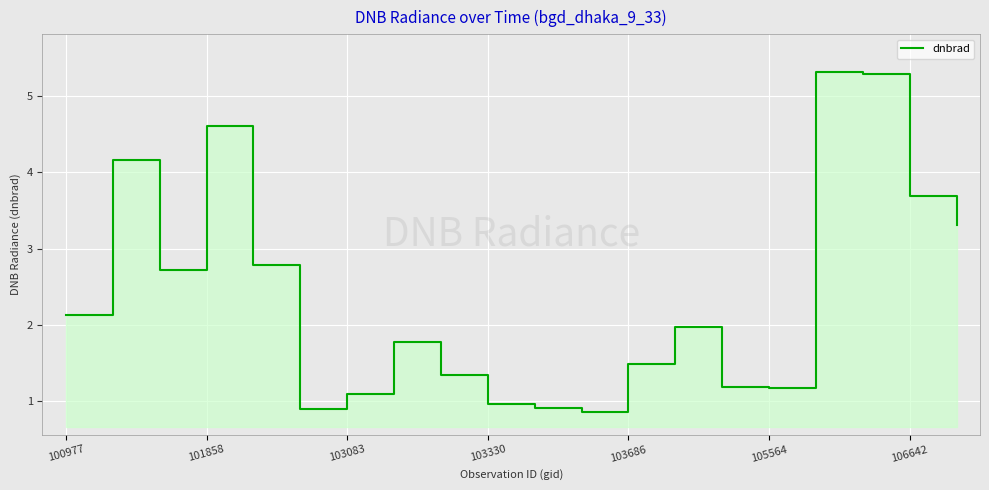

How many data points are above 1?

16